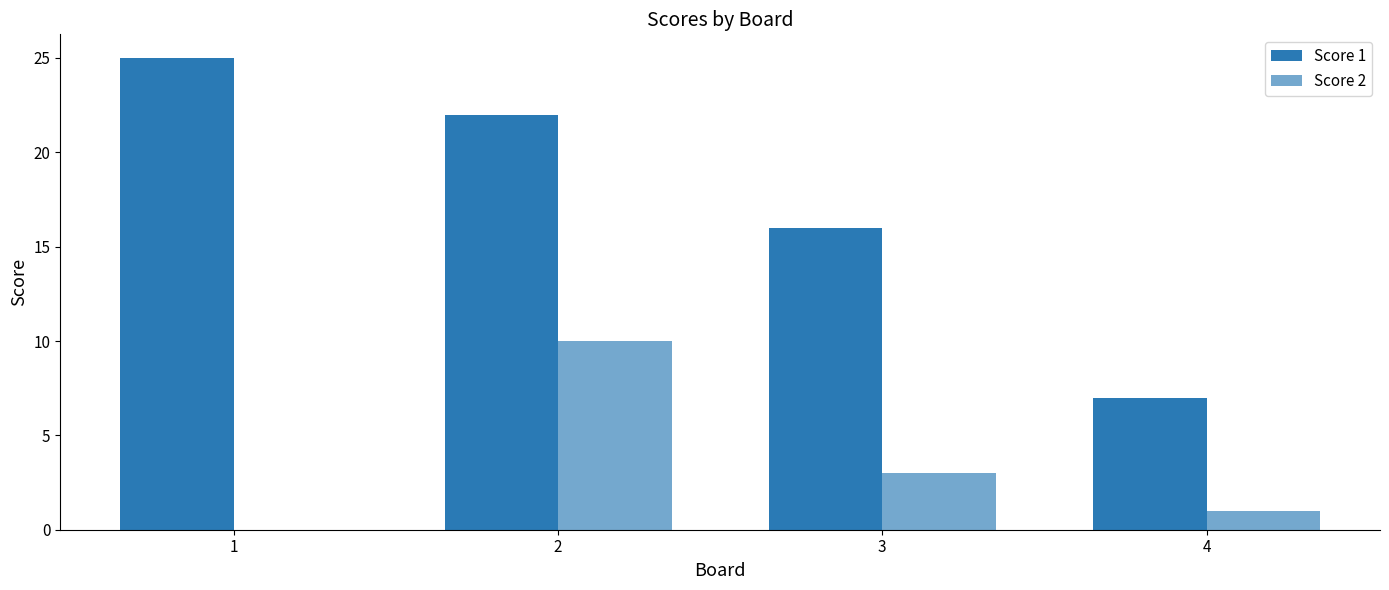

What is the maximum value for Score 2?

10